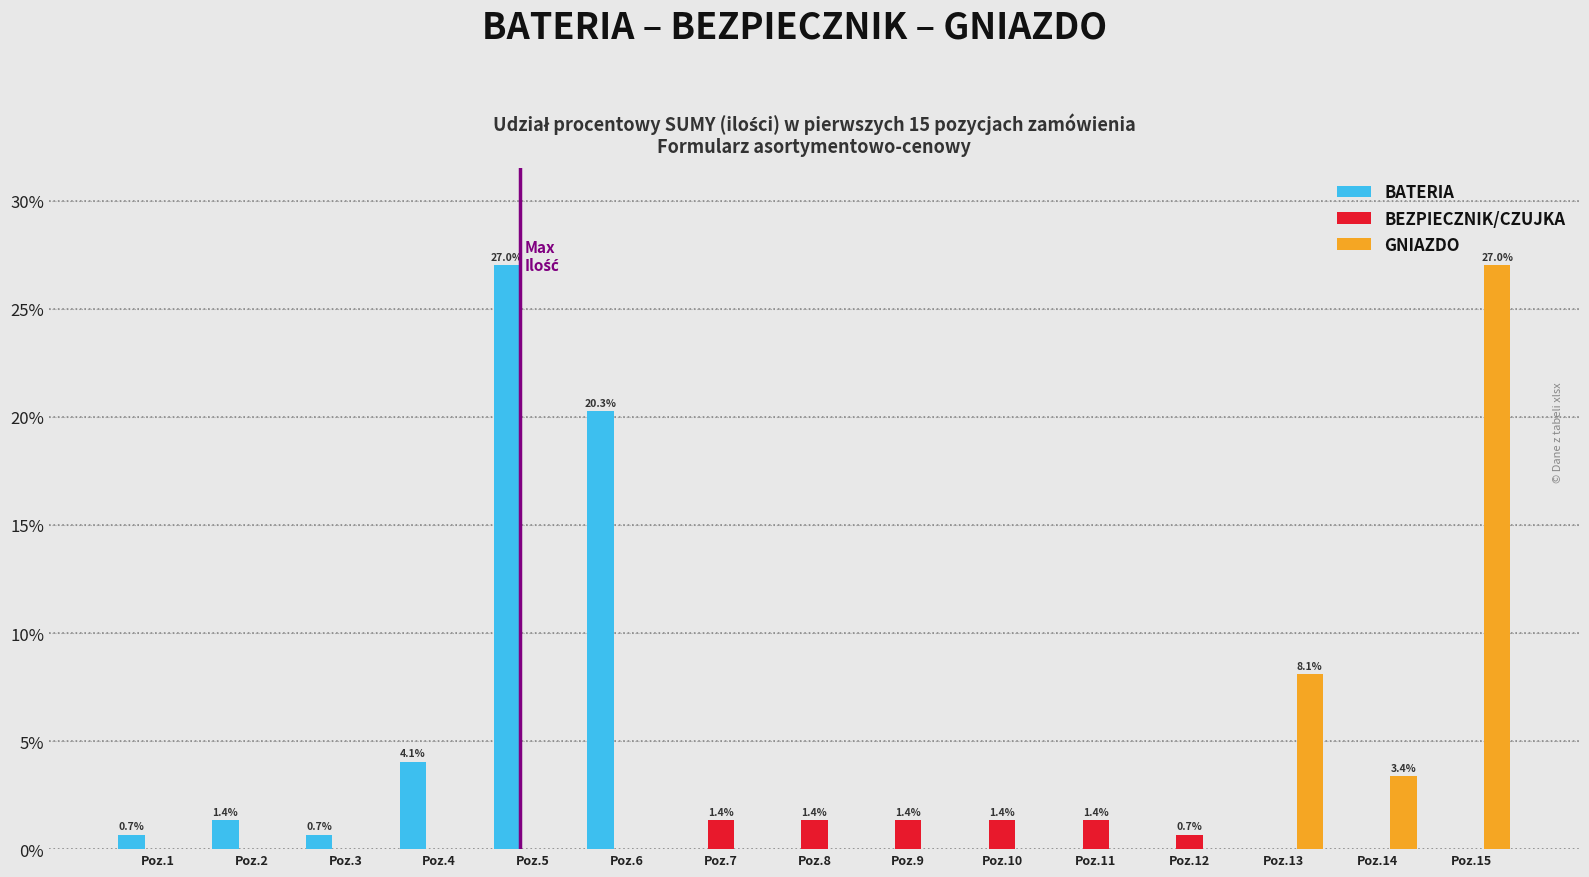

The value of GNIAZDO at Poz.1 is 0.0. True or false?

True